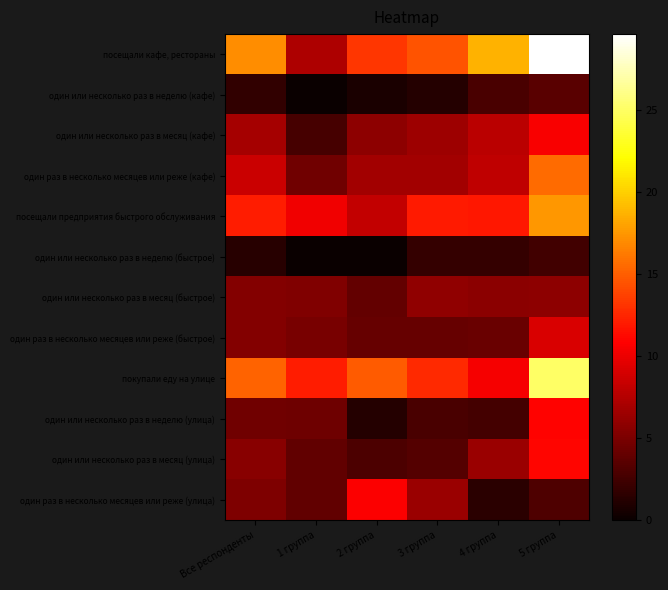

Reading left to right, list all the values displayed in this chart.

посещали кафе, рестораны: Все респонденты=17.1	1 группа=7.3	2 группа=13.3	3 группа=14.5	4 группа=18.7	5 группа=29.7
один или несколько раз в неделю (кафе): Все респонденты=1.7	1 группа=0.0	2 группа=0.7	3 группа=1.3	4 группа=2.9	5 группа=3.5
один или несколько раз в месяц (кафе): Все респонденты=6.8	1 группа=2.7	2 группа=5.8	3 группа=6.5	4 группа=7.9	5 группа=10.6
один раз в несколько месяцев или реже (кафе): Все респонденты=8.5	1 группа=4.5	2 группа=6.7	3 группа=6.8	4 группа=8.0	5 группа=15.6
посещали предприятия быстрого обслуживания: Все респонденты=12.1	1 группа=10.2	2 группа=8.2	3 группа=12.0	4 группа=11.9	5 группа=17.5
один или несколько раз в неделю (быстрое): Все респонденты=1.3	1 группа=0.0	2 группа=0.0	3 группа=1.9	4 группа=2.0	5 группа=2.4
один или несколько раз в месяц (быстрое): Все респонденты=5.4	1 группа=5.3	2 группа=4.1	3 группа=6.0	4 группа=5.7	5 группа=5.9
один раз в несколько месяцев или реже (быстрое): Все респонденты=5.4	1 группа=4.9	2 группа=4.1	3 группа=4.1	4 группа=4.3	5 группа=9.2
покупали еду на улице: Все респонденты=15.3	1 группа=12.1	2 группа=14.9	3 группа=12.7	4 группа=10.4	5 группа=25.1
один или несколько раз в неделю (улица): Все респонденты=4.5	1 группа=4.4	2 группа=1.2	3 группа=2.9	4 группа=2.6	5 группа=11.0
один или несколько раз в месяц (улица): Все респонденты=5.6	1 группа=3.8	2 группа=3.0	3 группа=3.4	4 группа=6.4	5 группа=11.0
один раз в несколько месяцев или реже (улица): Все респонденты=5.1	1 группа=3.9	2 группа=10.7	3 группа=6.5	4 группа=1.4	5 группа=3.1